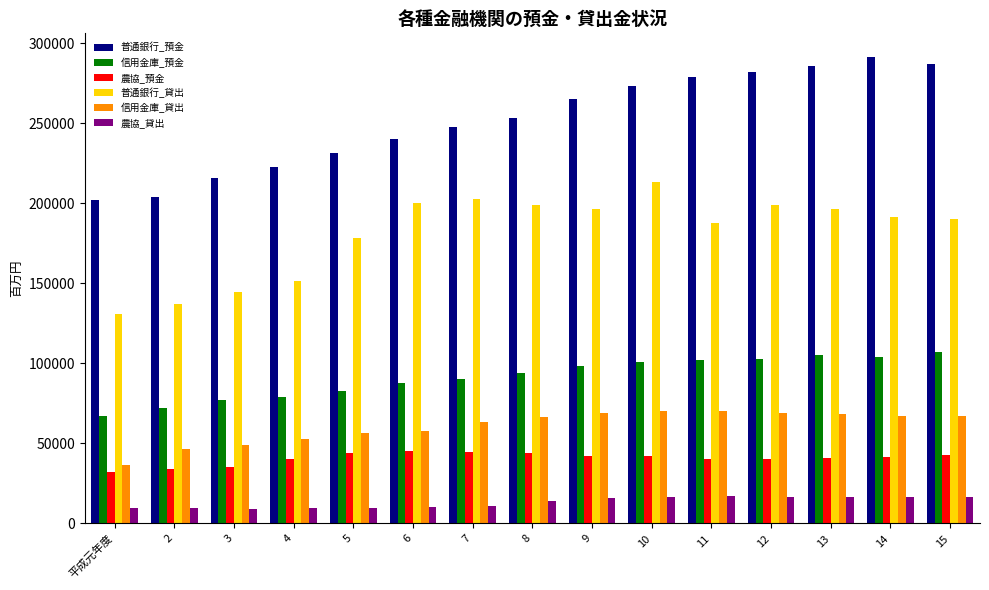

Does the chart contain stacked bars?

No